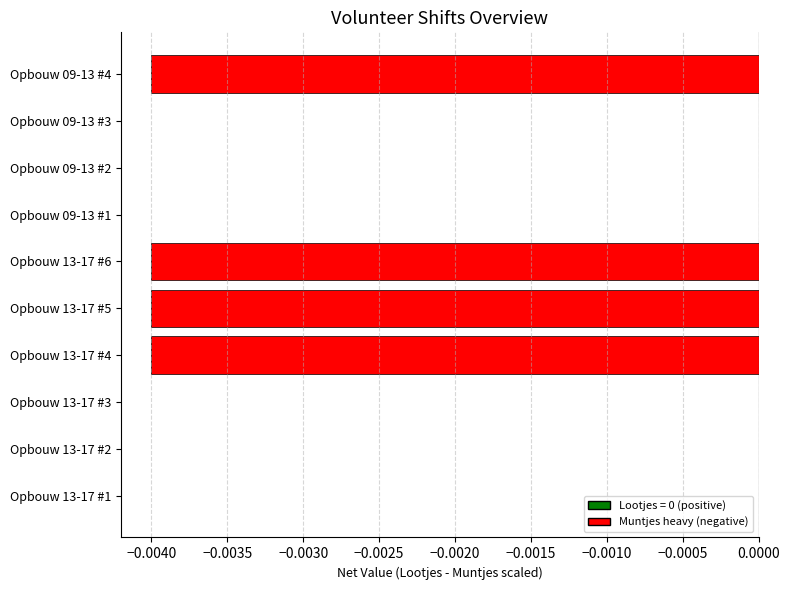

True or false: the data shows 0.0 at Opbouw 13-17 #3.

True